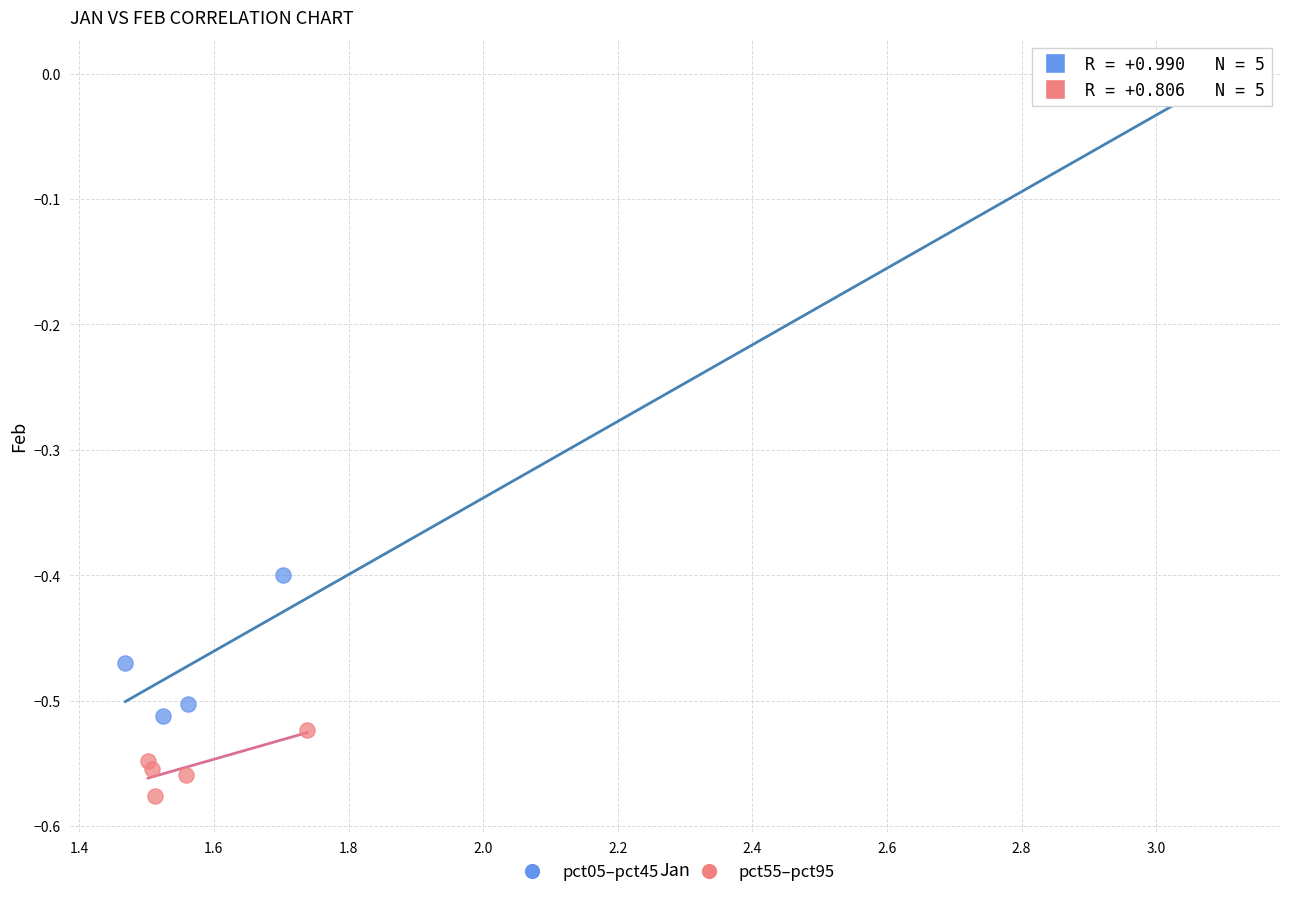

Which series reaches the maximum Y coordinate?

pct05–pct45